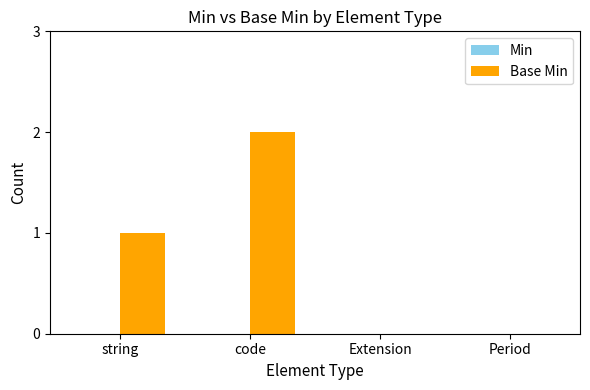

Are the bars horizontal?

No